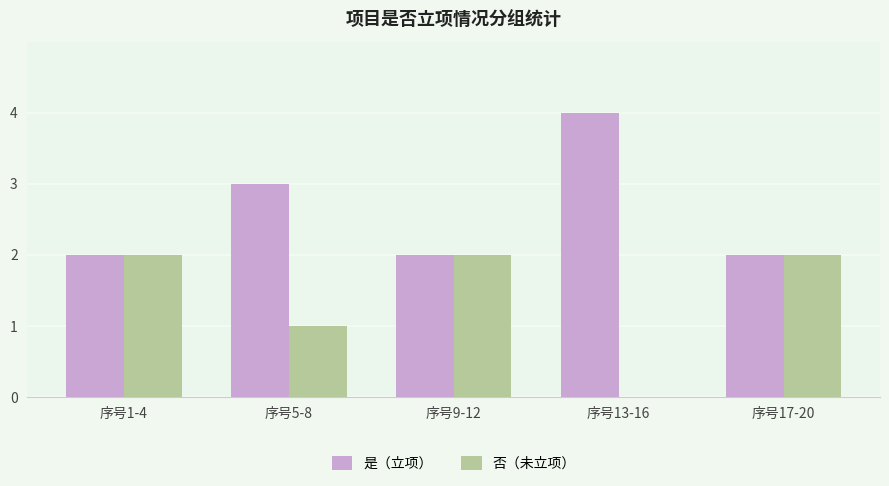

Which series has the largest total across all categories?

是（立项）